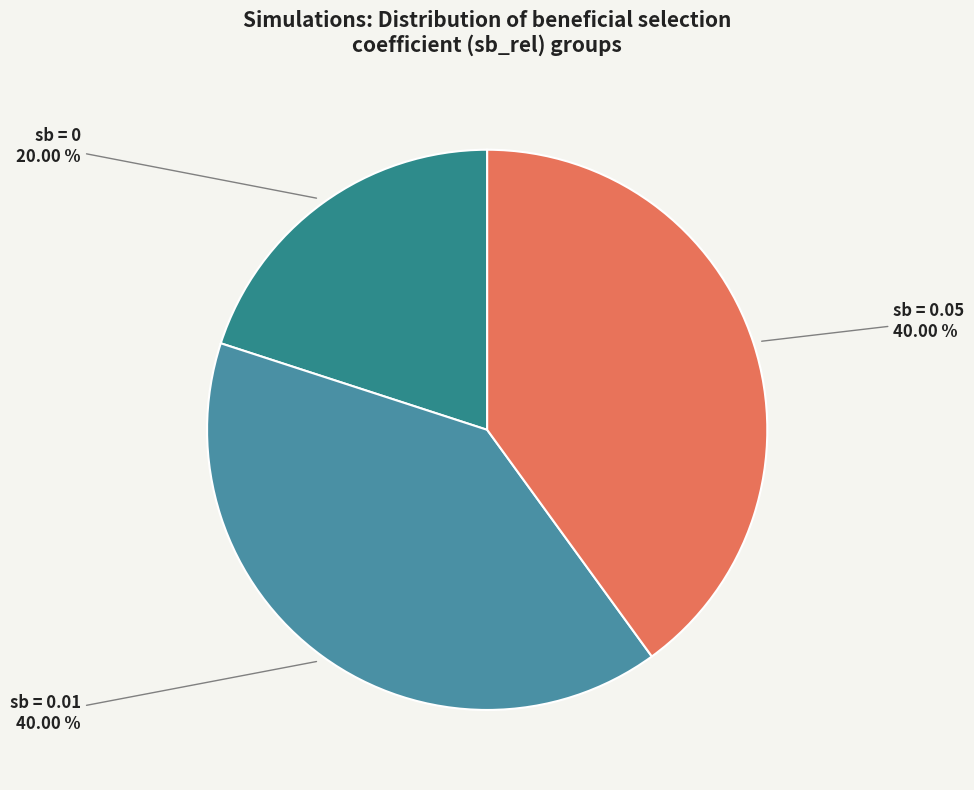

Which category has the smallest portion of the pie?

sb = 0